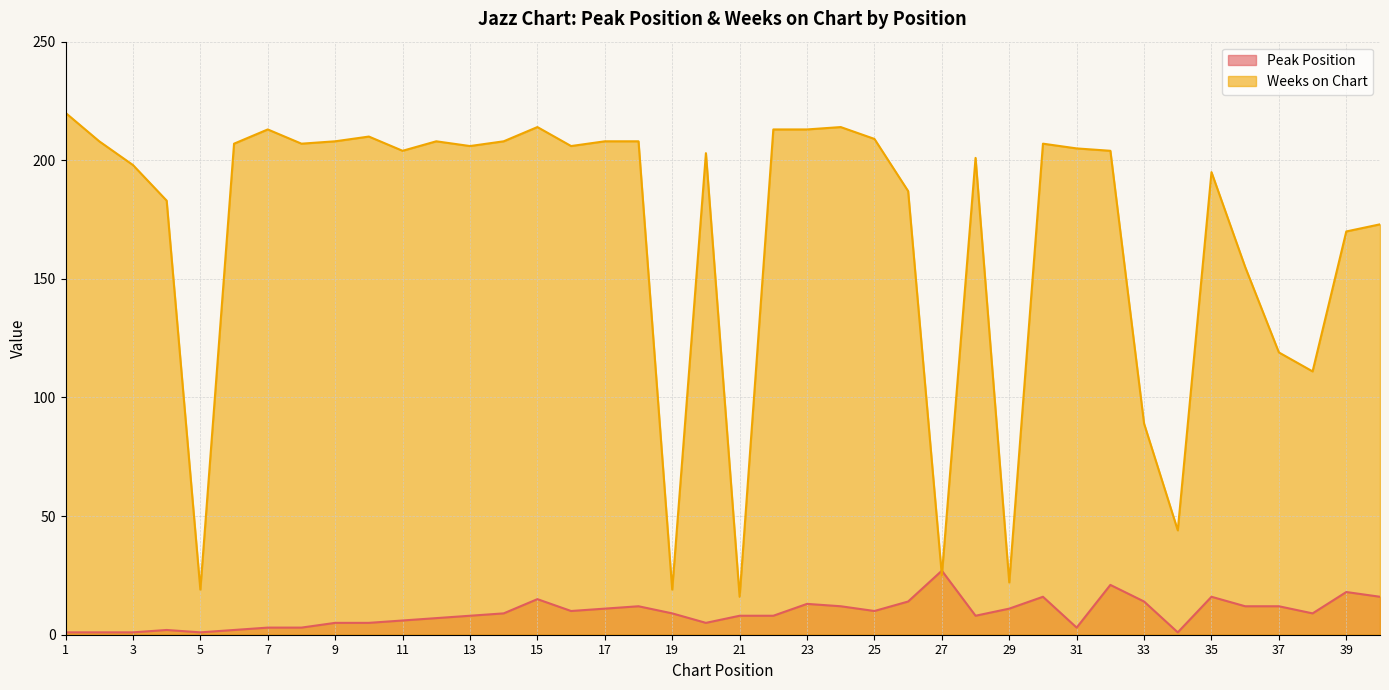

True or false: Peak Position and Weeks on Chart intersect in this chart.

True